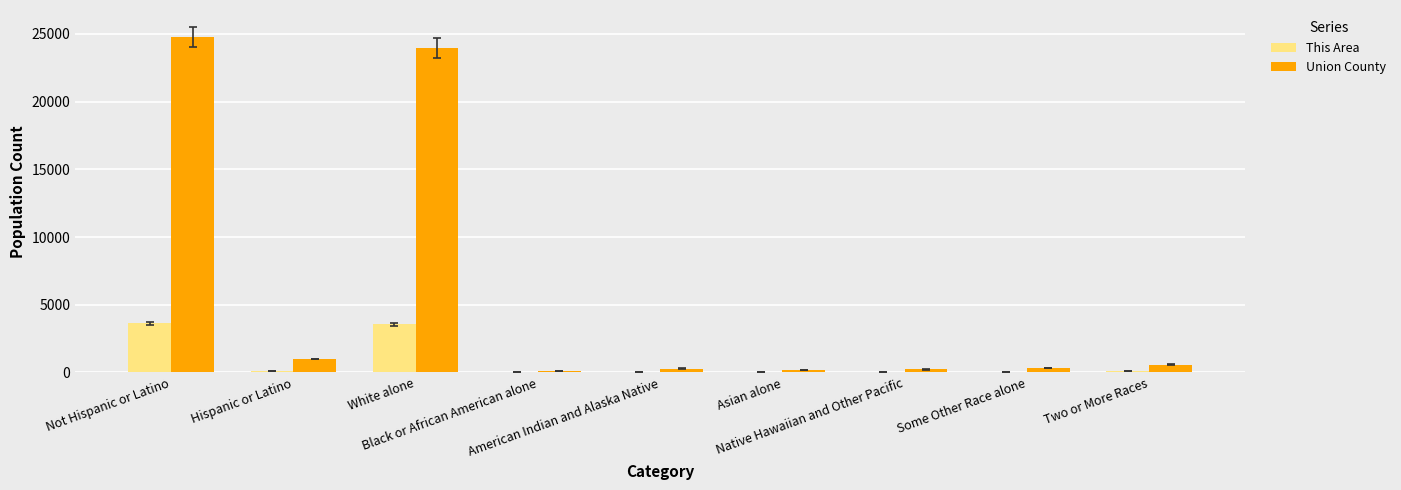

Which series has the largest total across all categories?

Union County